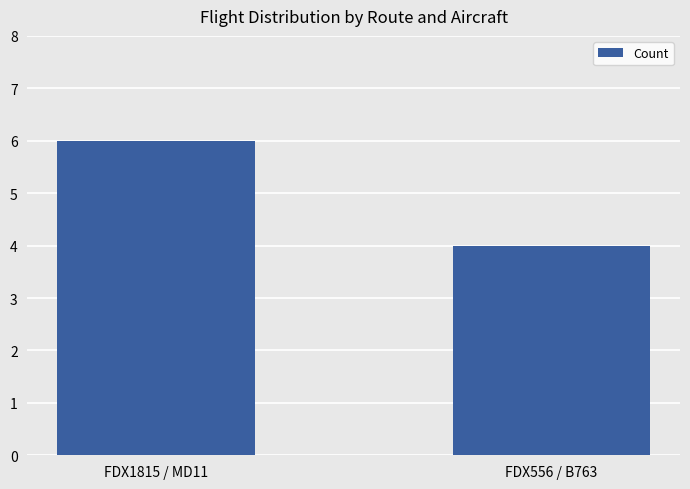

Reading left to right, list all the values displayed in this chart.

6	4